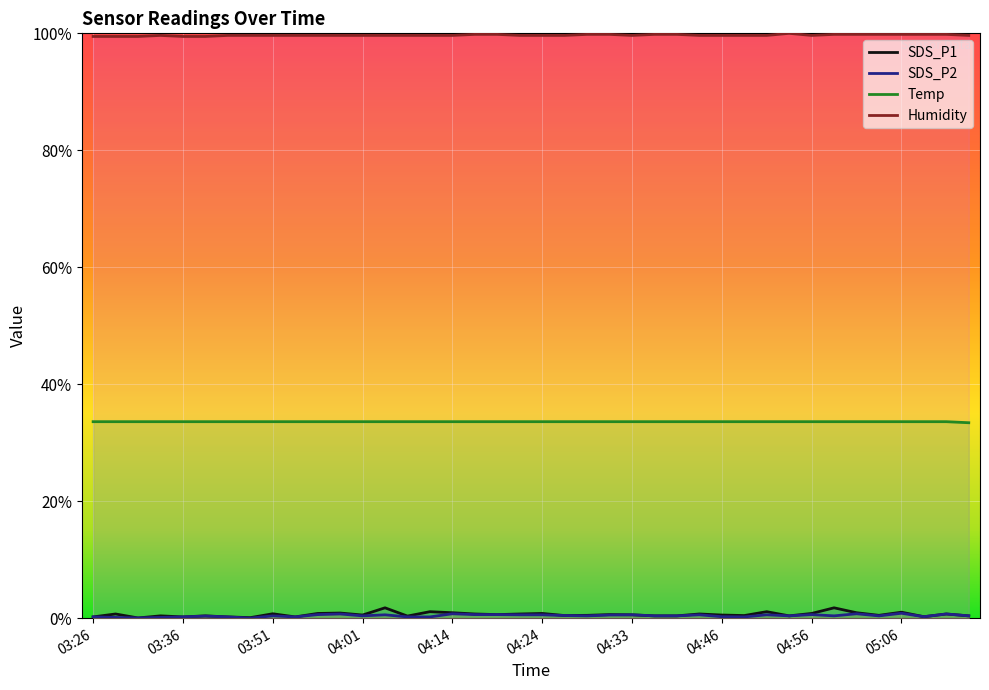

Read the SDS_P1 value at 03:34.

0.4